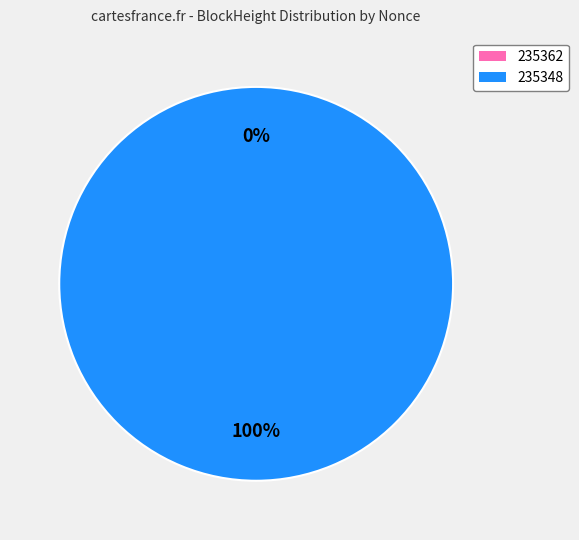

The 235362 slice represents 0% of the pie. True or false?

True